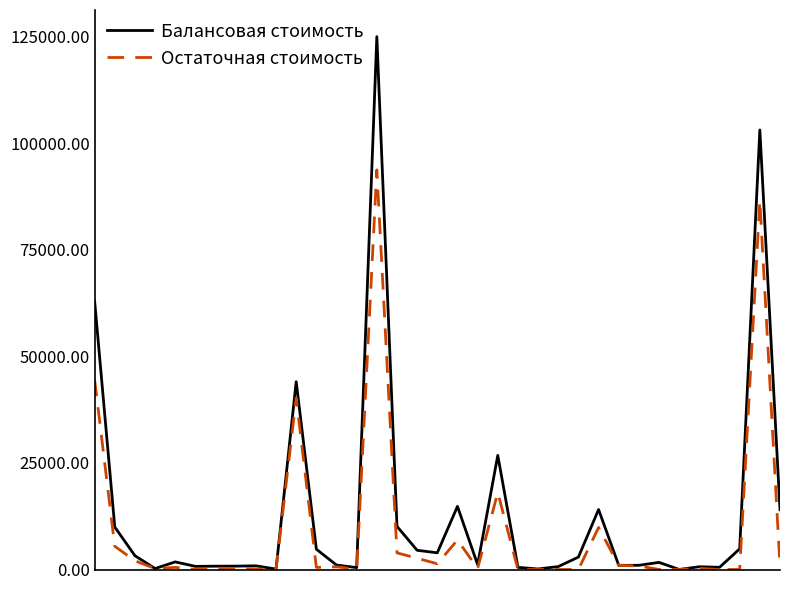

List the series in order of their peak value, lowest first.

Остаточная стоимость, Балансовая стоимость